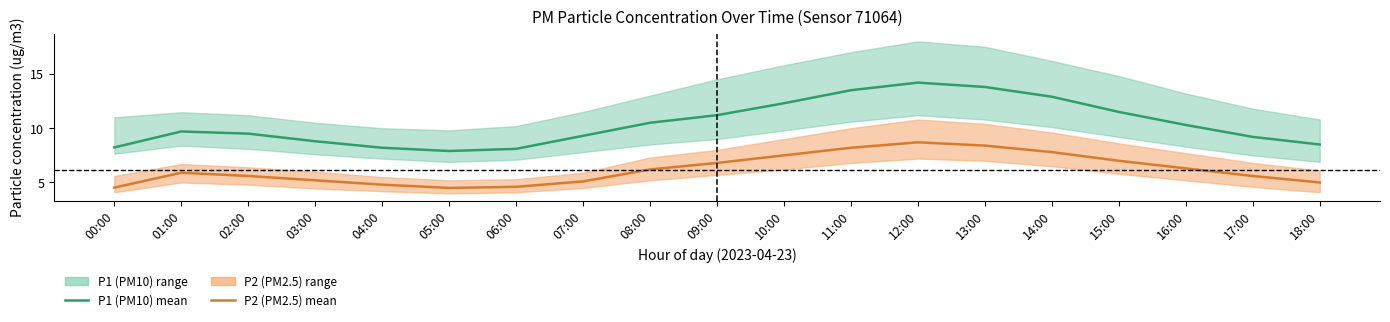

Which category has the lowest value across all series?

05:00